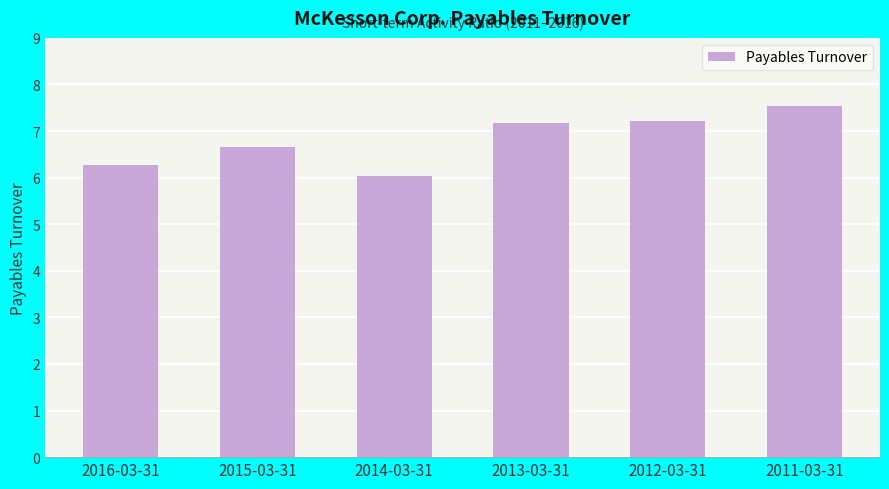

Reading left to right, extract all data points from this chart.

2016-03-31=6.3	2015-03-31=6.7	2014-03-31=6.0	2013-03-31=7.2	2012-03-31=7.2	2011-03-31=7.5